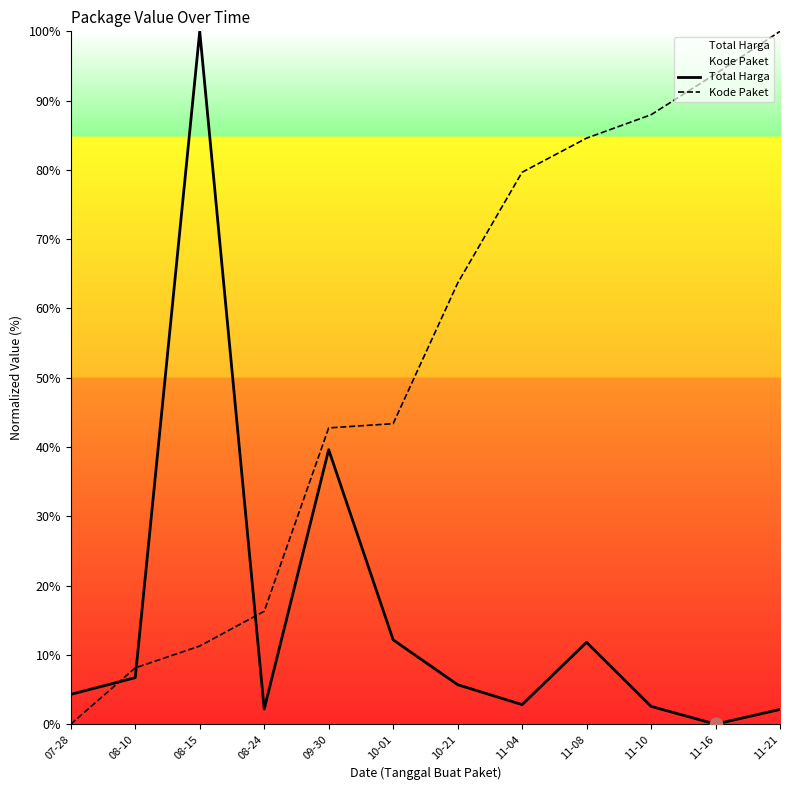

Is the value of Total Harga at 08-10 greater than the value of Kode Paket at 07-28?

Yes